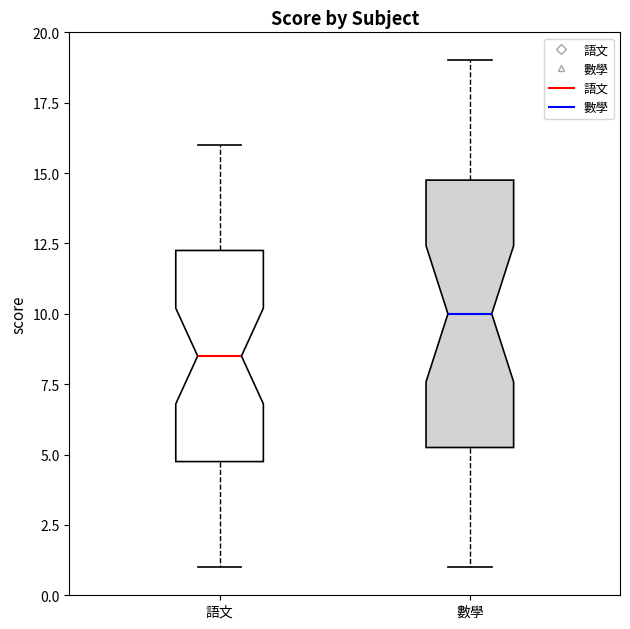

Comparing the boxes themselves (not the whiskers), which one is the tallest?

數學